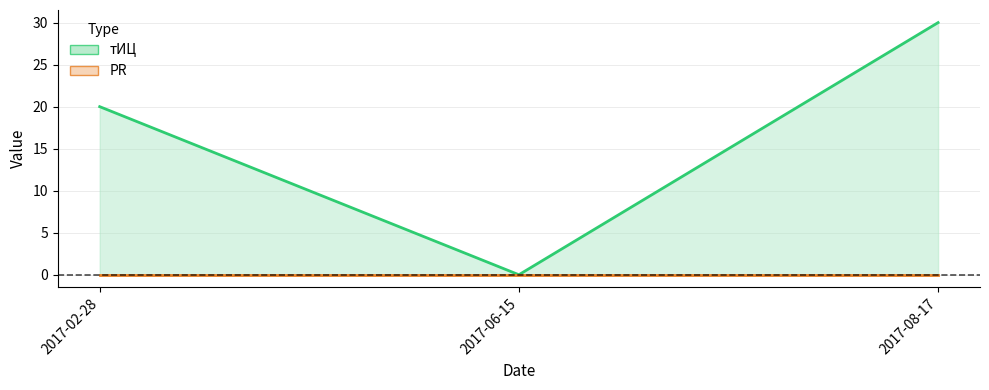

Reading left to right, what are all the values shown in this chart?

2017-02-28=20	2017-06-15=0	2017-08-17=30